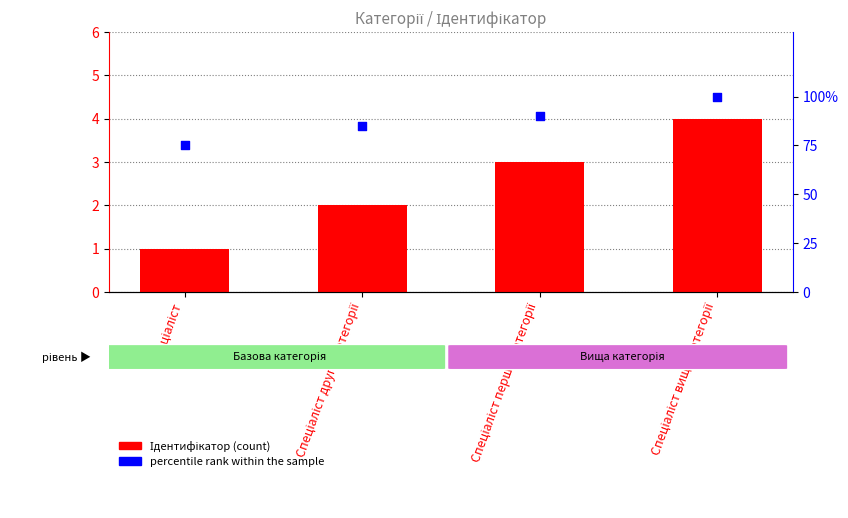

At which category is the sum across all series the highest?

Спеціаліст вищої категорії